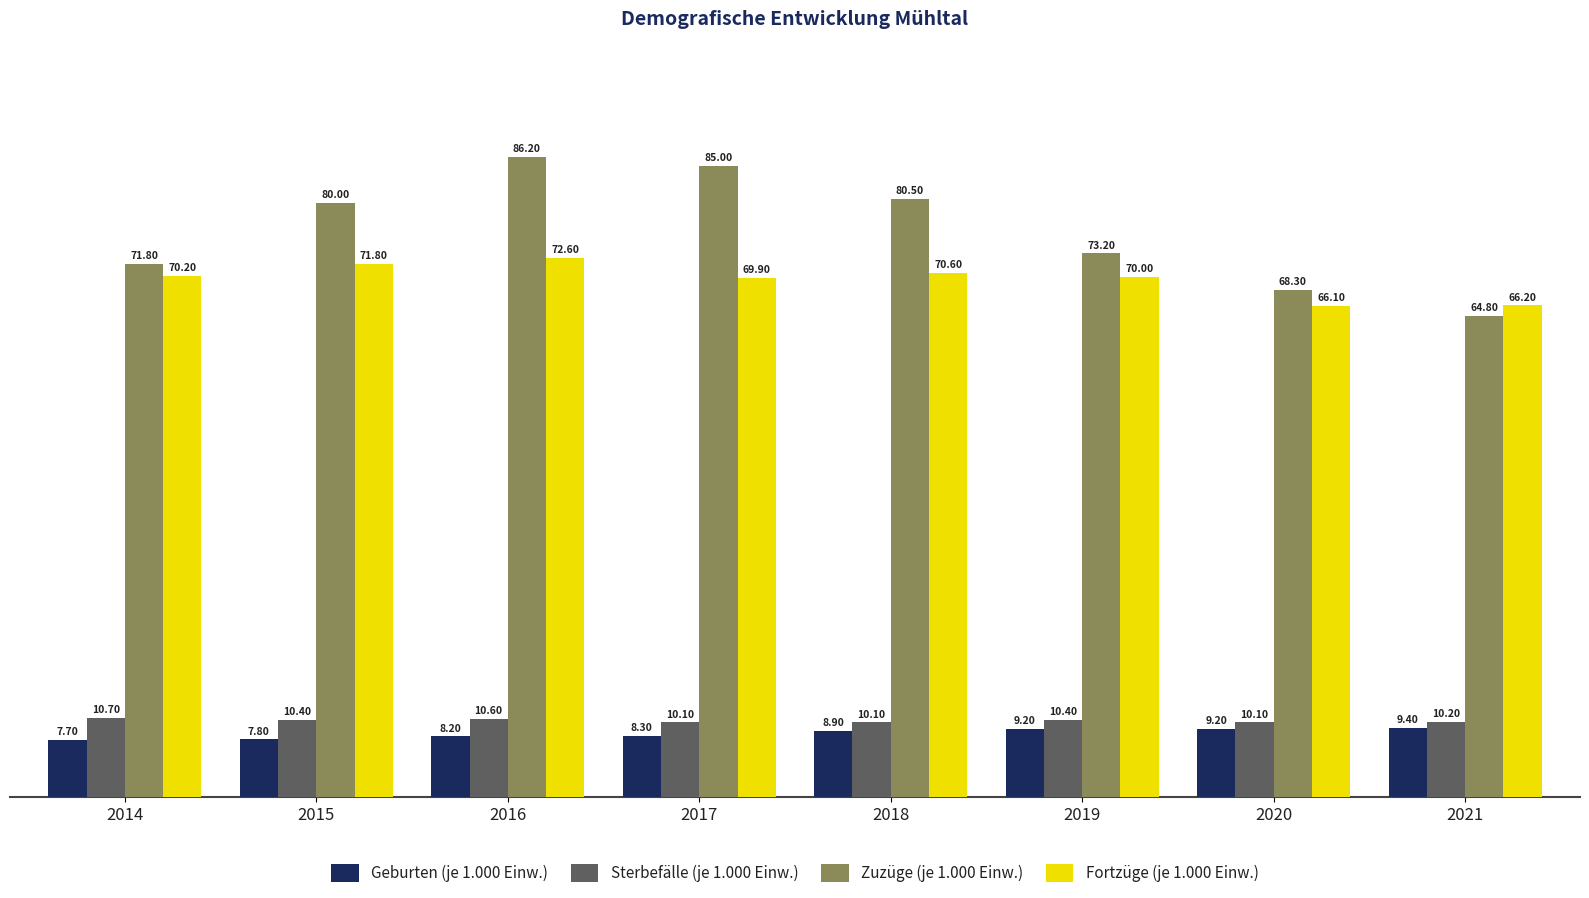

How many bars are there in each group?

4